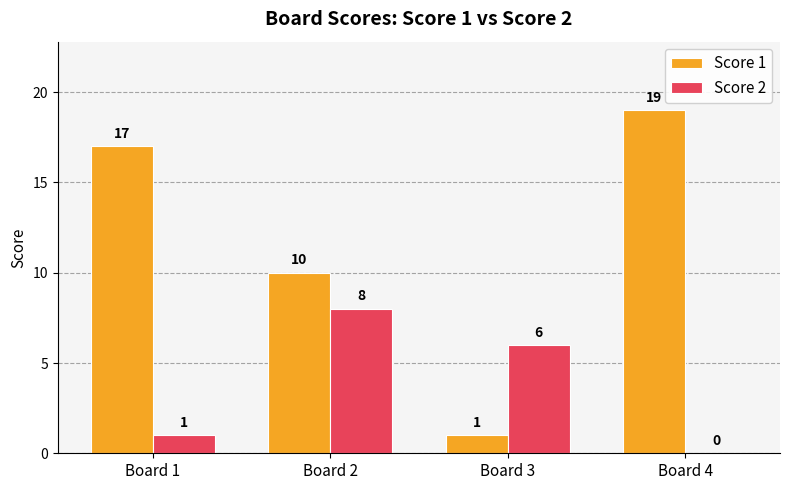

At which label does Score 2 first exceed 6?

Board 2